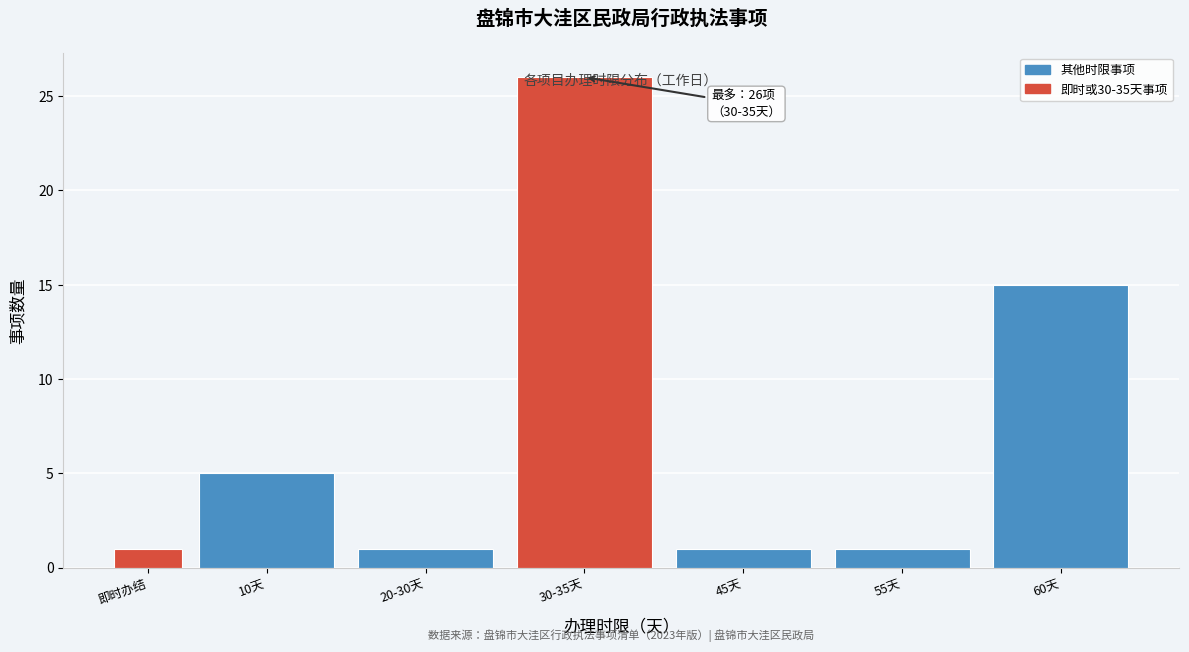

What is the difference between the maximum and minimum values?

25